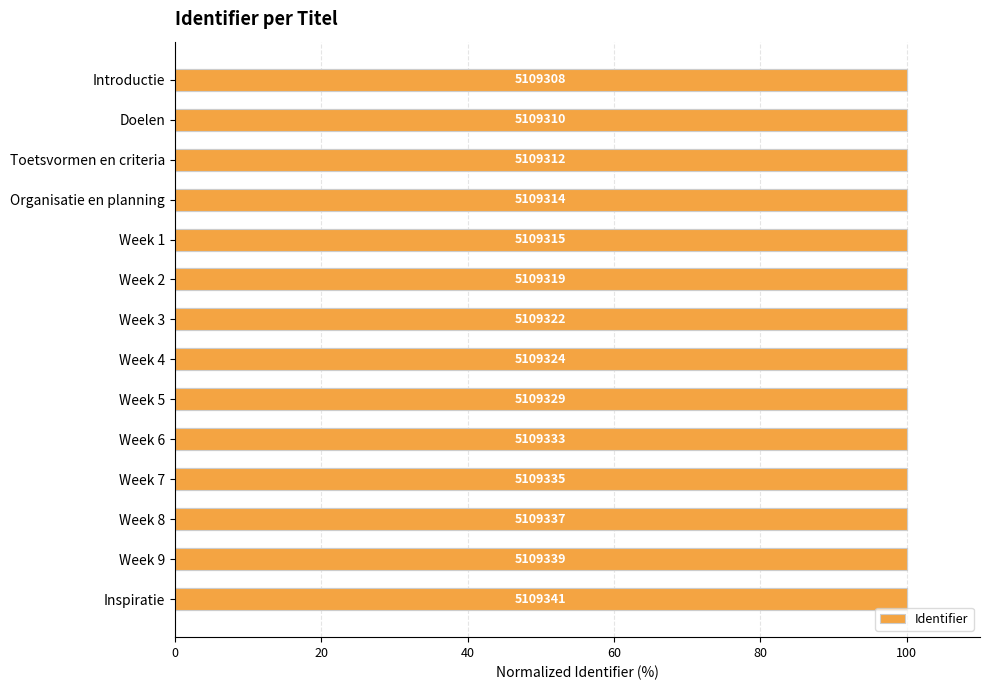

Are the bars grouped side by side (vs. stacked)?

No